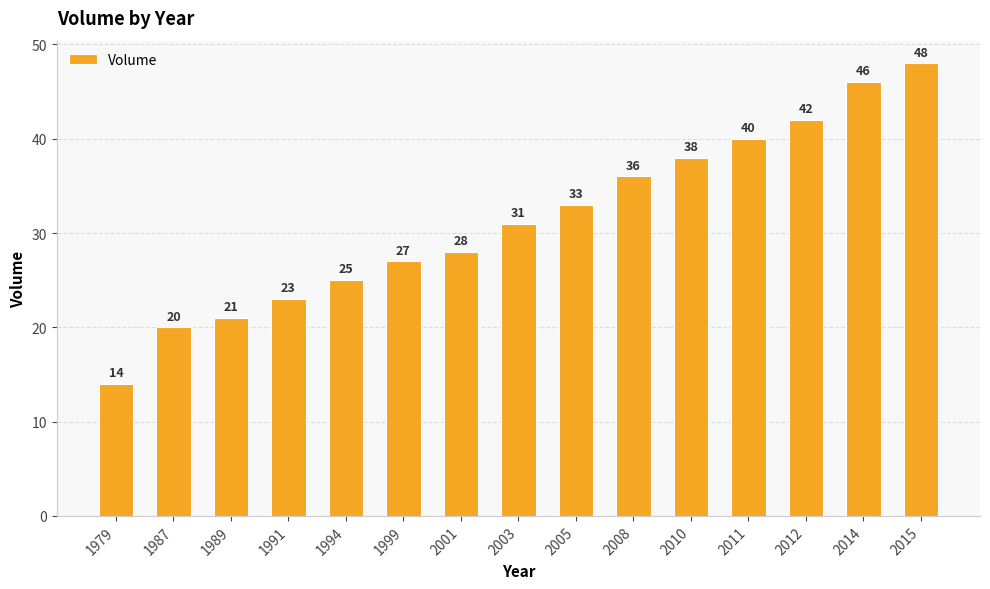

Which has a higher value, 1979 or 2008?

2008